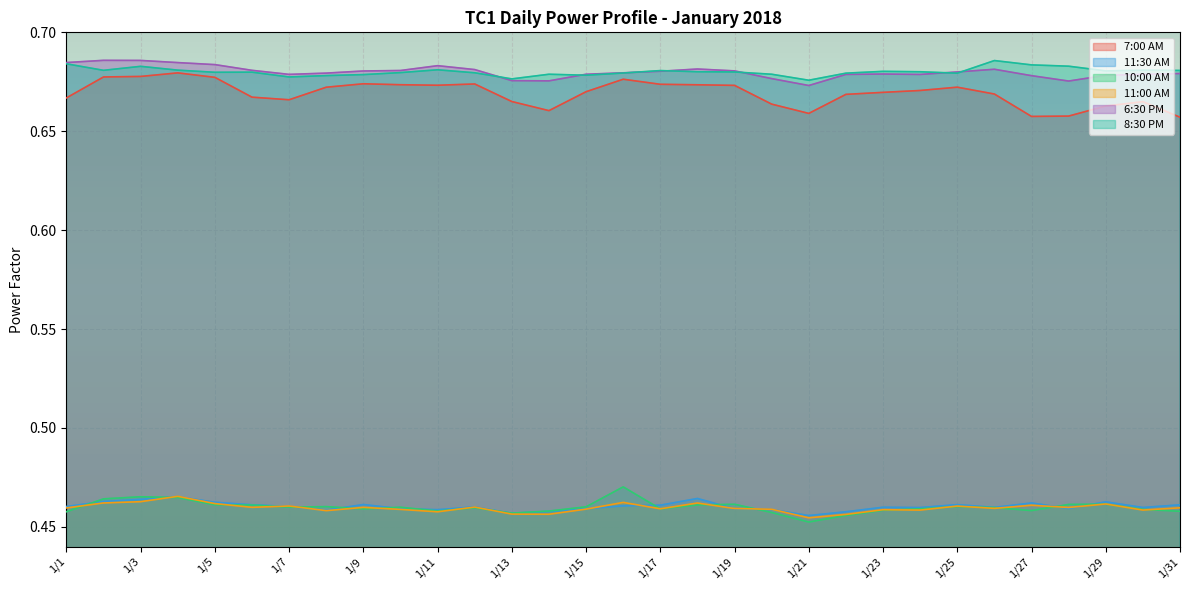

What are all the series names shown in the legend?

7:00 AM, 11:30 AM, 10:00 AM, 11:00 AM, 6:30 PM, 8:30 PM